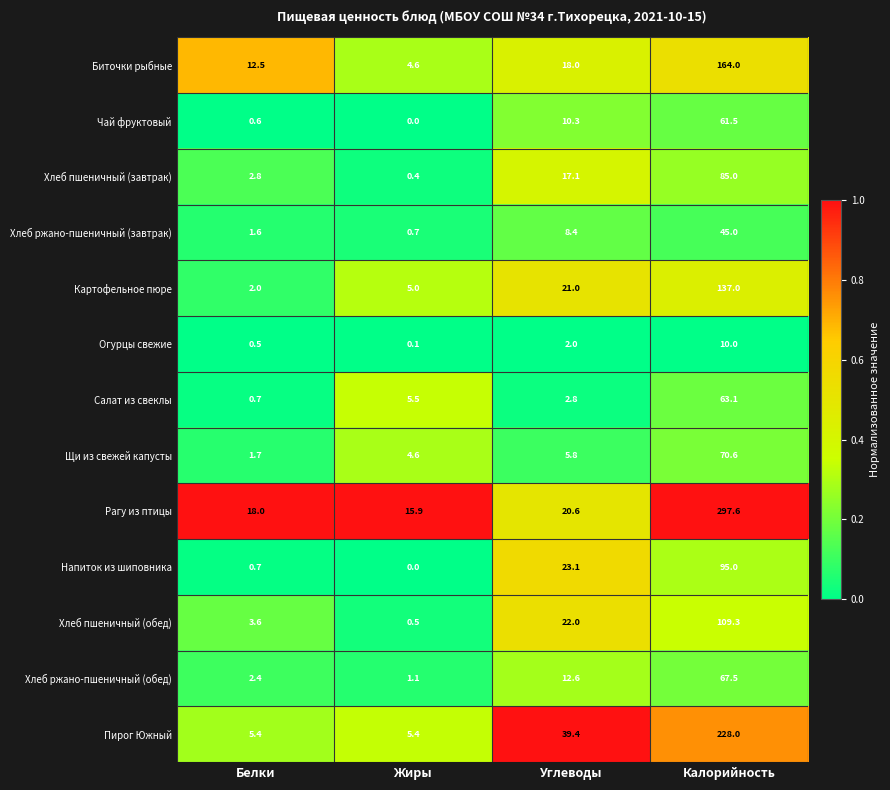

Which series has the largest range (max minus min)?

Рагу из птицы